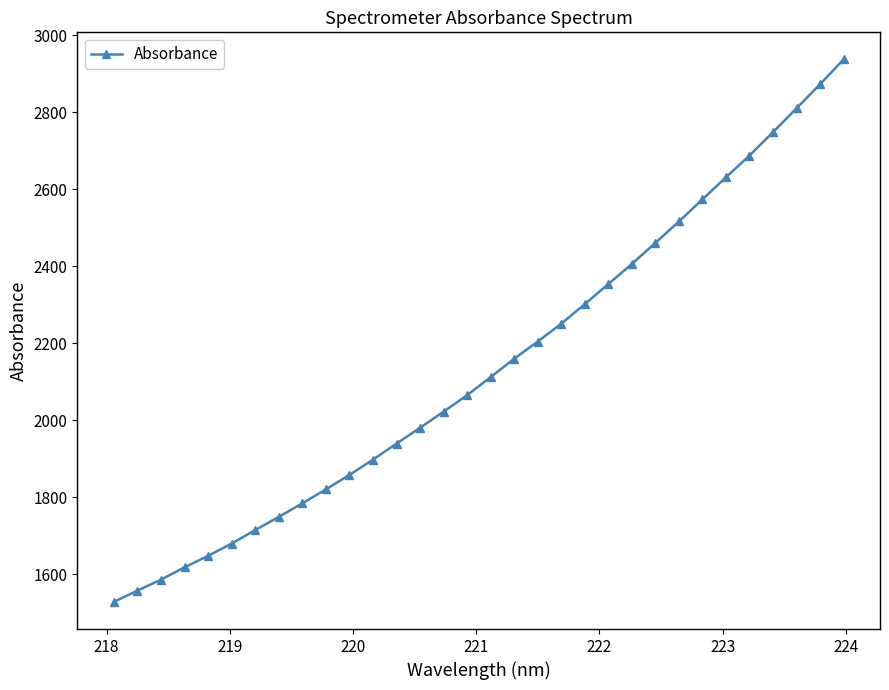

What is the value of the 30th point from the left?

2809.8